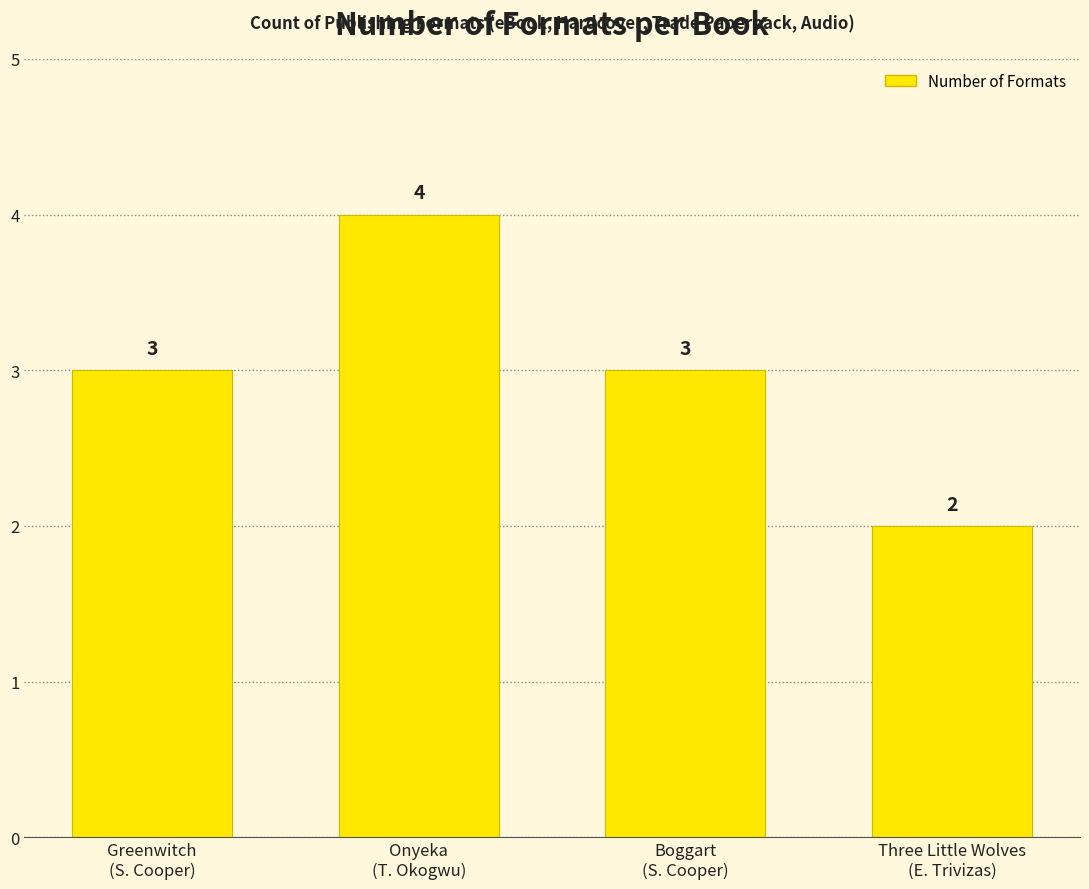

How many values are between 3 and 4?

3